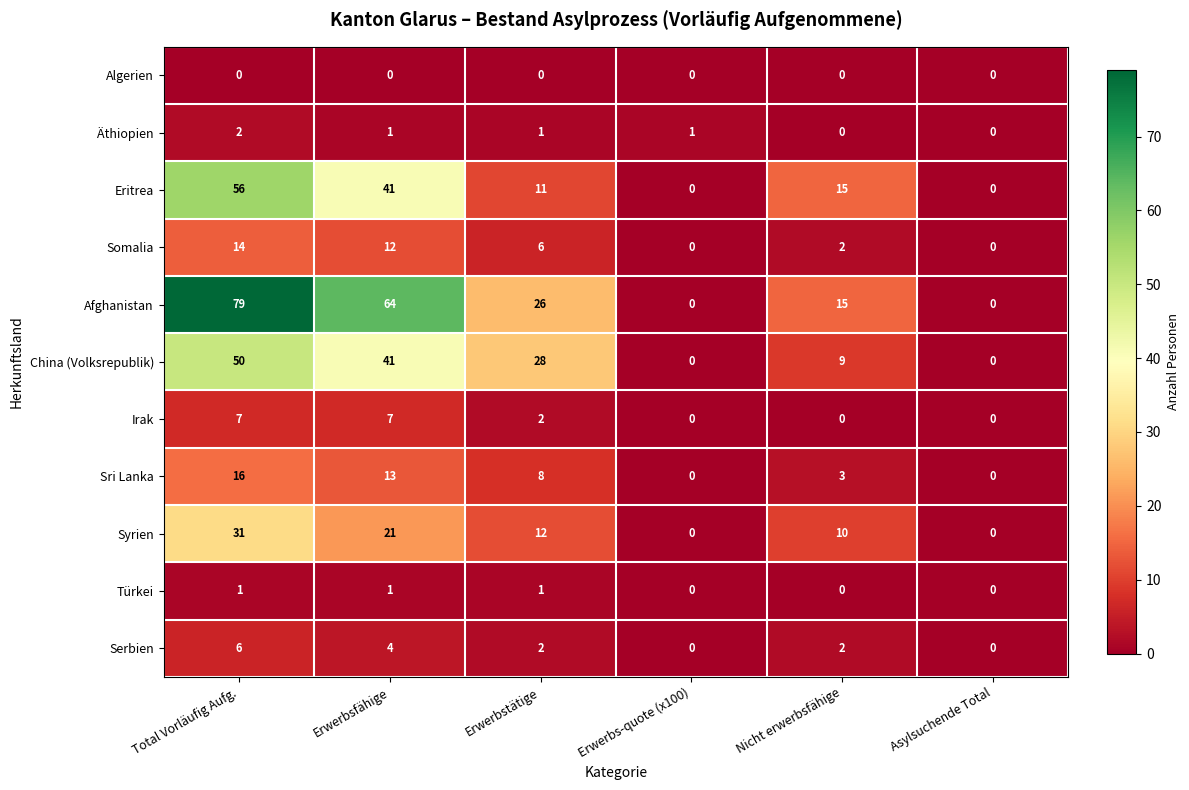

Where is Sri Lanka nearest to the value 8?

Erwerbstätige